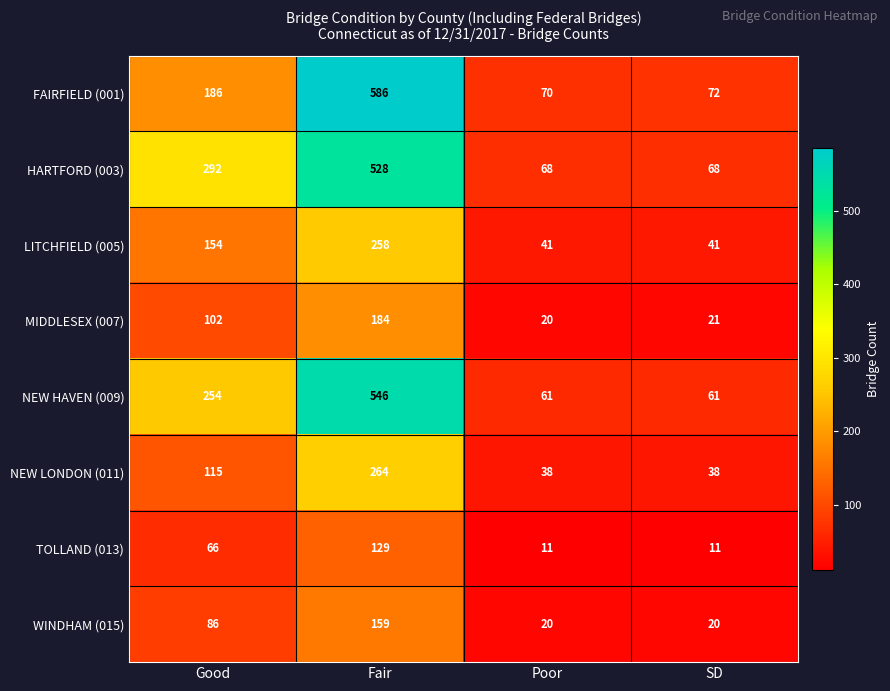

At which category does the chart reach its peak across all series?

Fair